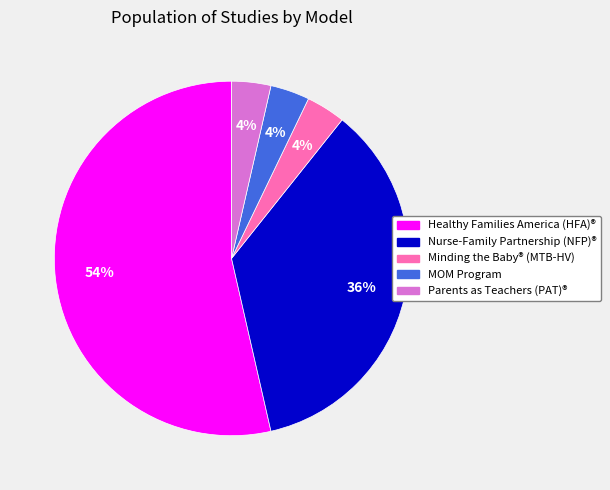

To the nearest percent, what is the average slice percentage?

20%